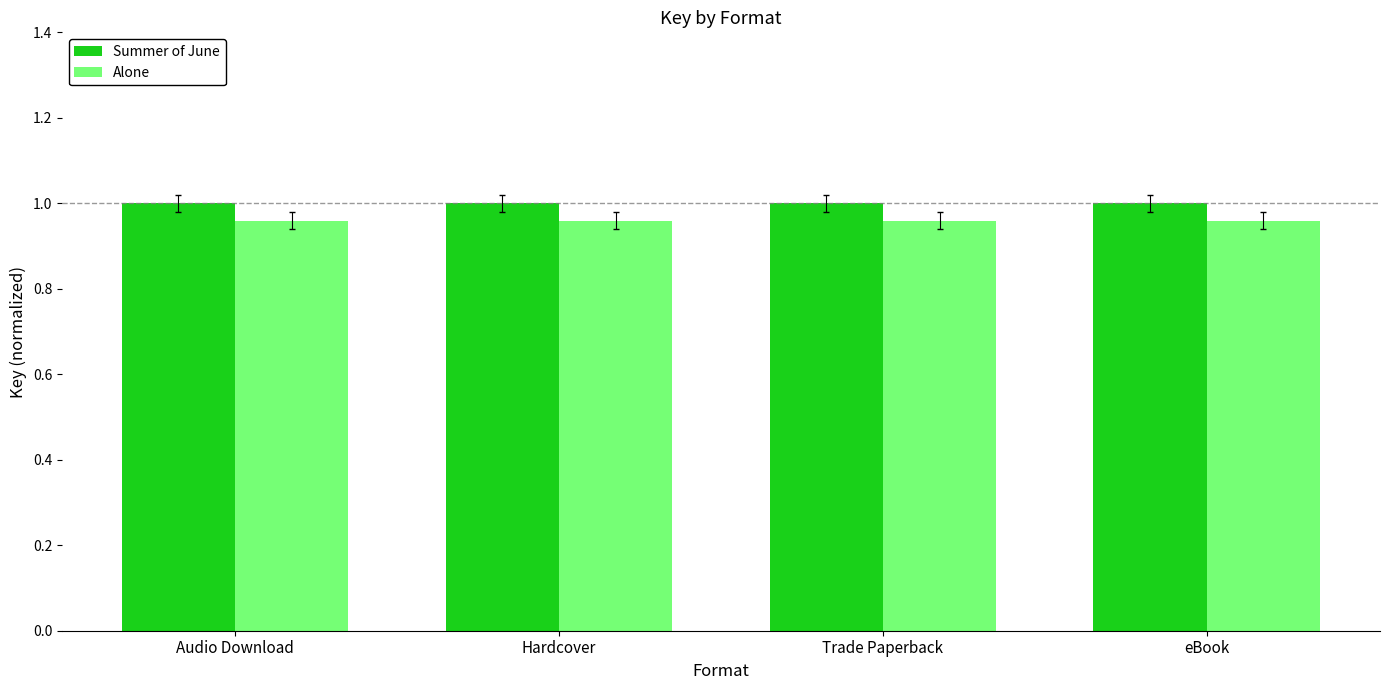

What is the total value across all series at Hardcover?

2.0